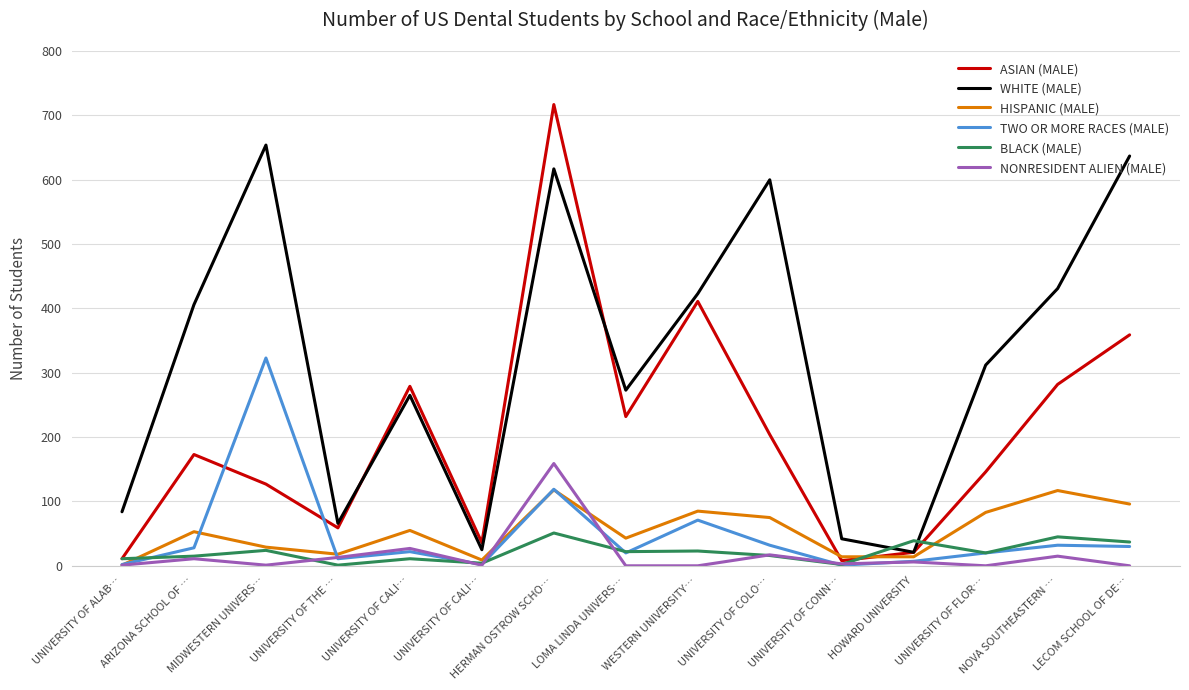

What is the label of the 13th point from the left?

UNIVERSITY OF FLOR…